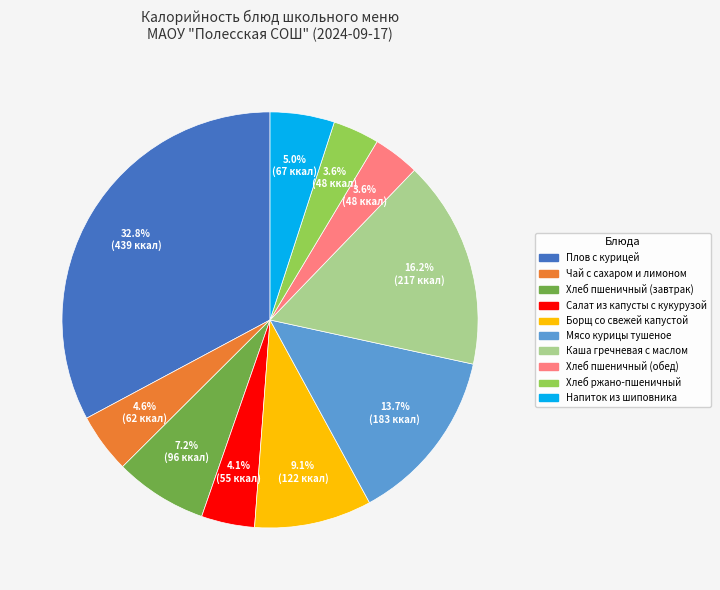

How many slices are in this pie chart?

10